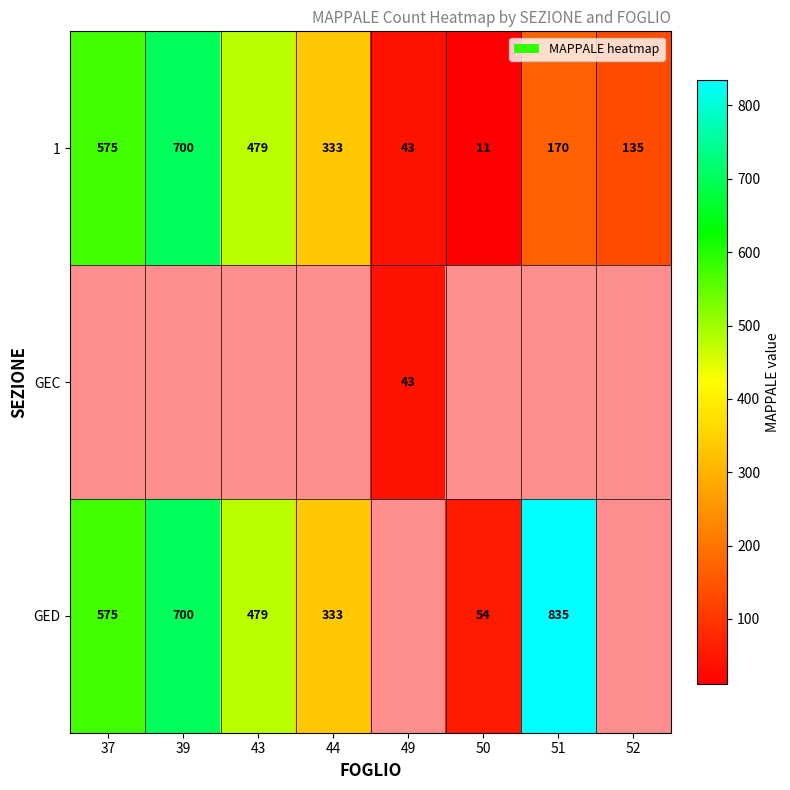

What is the maximum value shown in the chart?

835.0